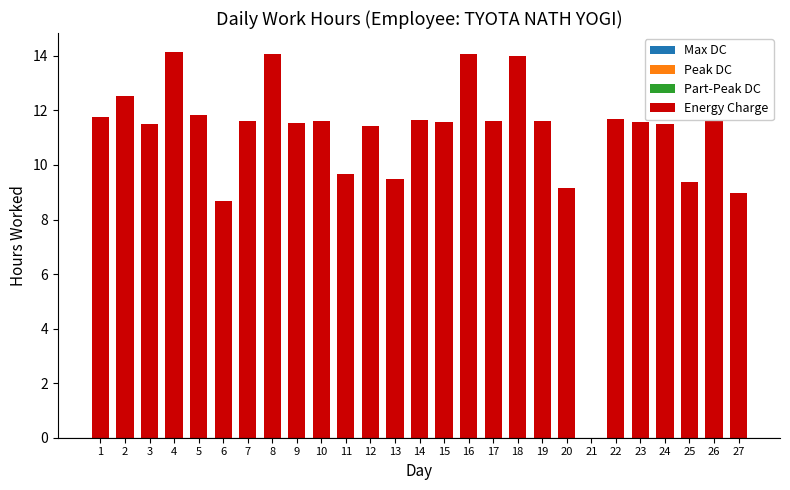

The chart shows a value of 7.3 at 23. True or false?

False